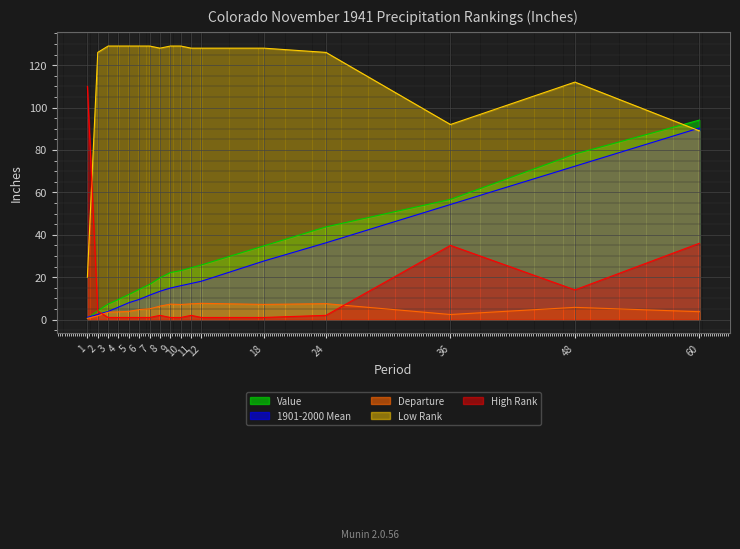

Between which two adjacent categories do 1901-2000 Mean and Value first intersect?

1 and 2